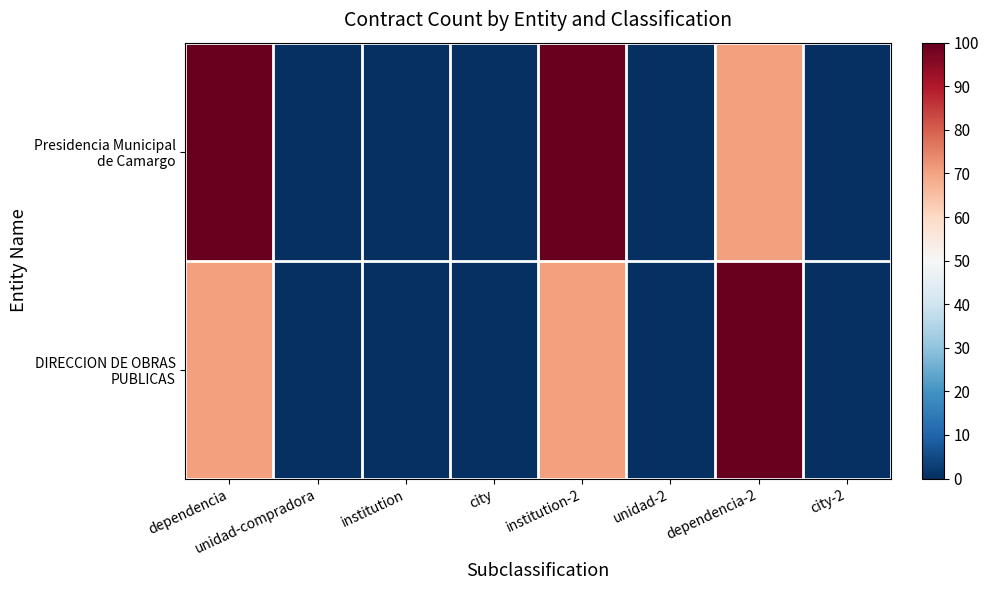

Rank the series by their maximum value, from lowest to highest.

Presidencia Municipal de Camargo, DIRECCION DE OBRAS PUBLICAS